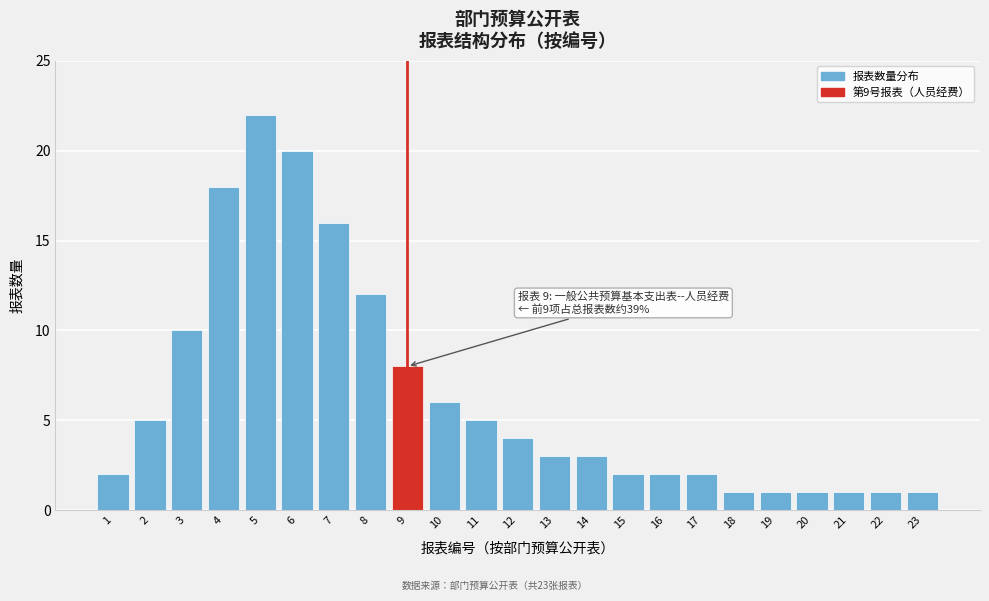

Reading right to left, what are all the values shown in this chart?

23=1	22=1	21=1	20=1	19=1	18=1	17=2	16=2	15=2	14=3	13=3	12=4	11=5	10=6	9=8	8=12	7=16	6=20	5=22	4=18	3=10	2=5	1=2